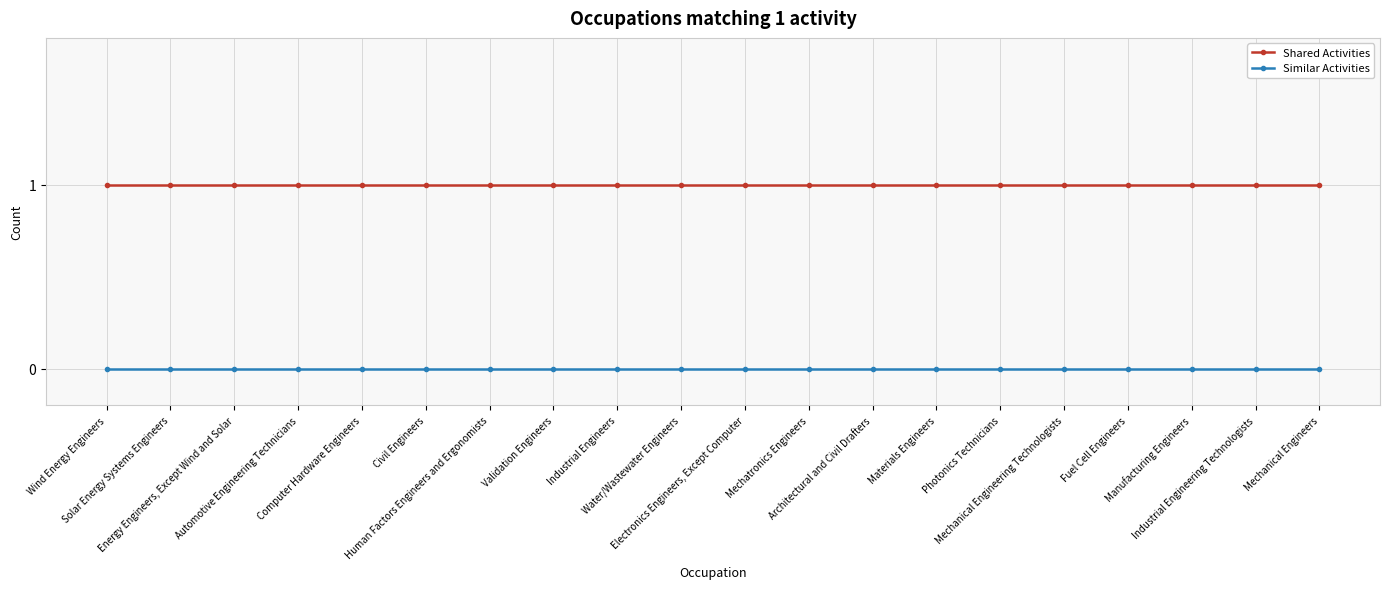

True or false: Similar Activities and Shared Activities cross at least once.

False